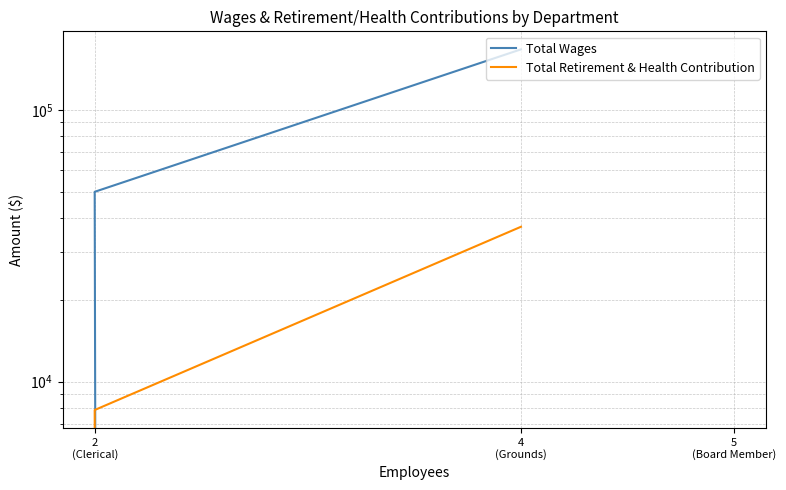

Between 4
(Grounds) and 5
(Board Member), which is larger?

4
(Grounds)